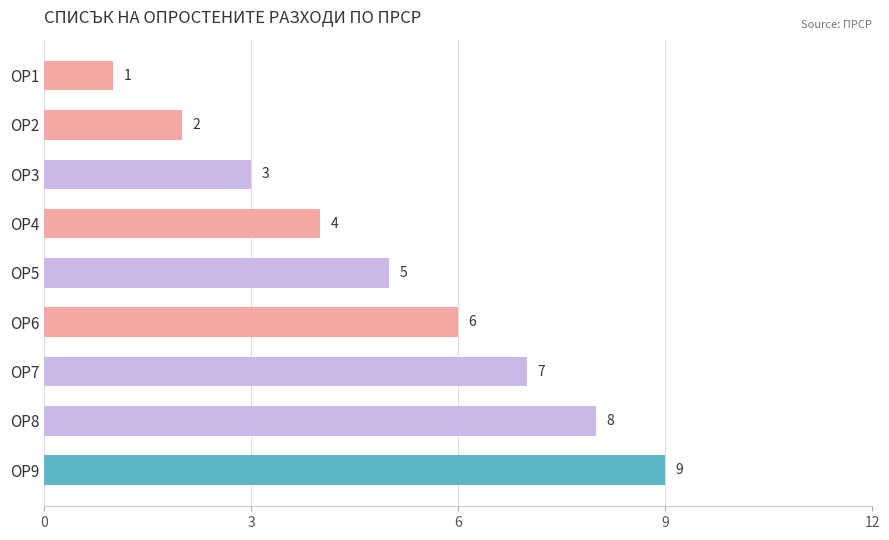

List the labels in order of value, smallest first.

ОР1, ОР2, ОР3, ОР4, ОР5, ОР6, ОР7, ОР8, ОР9